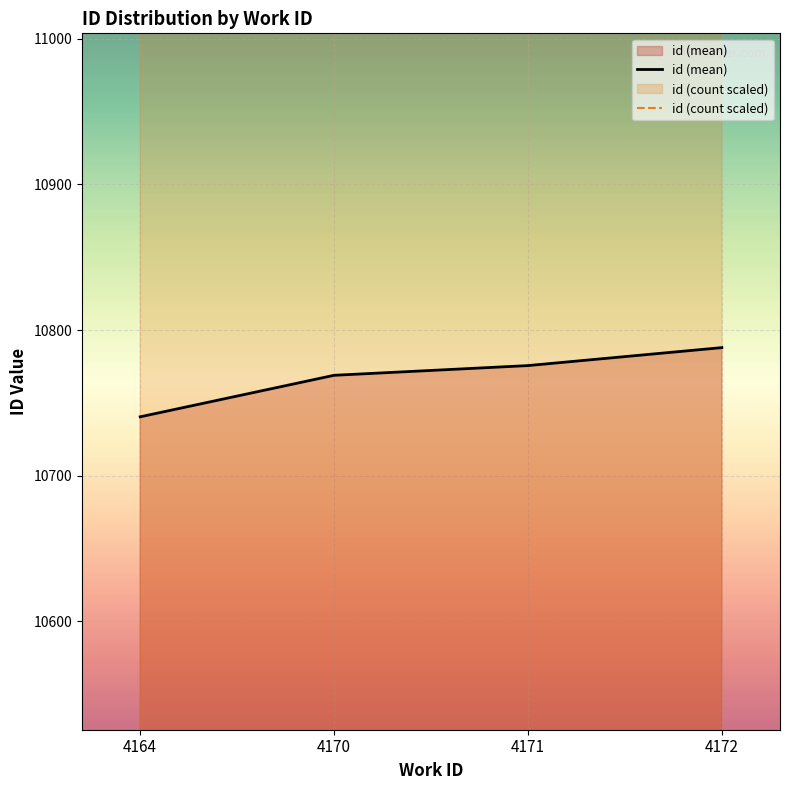

How many id (count scaled) values are between 11740 and 16740?

4